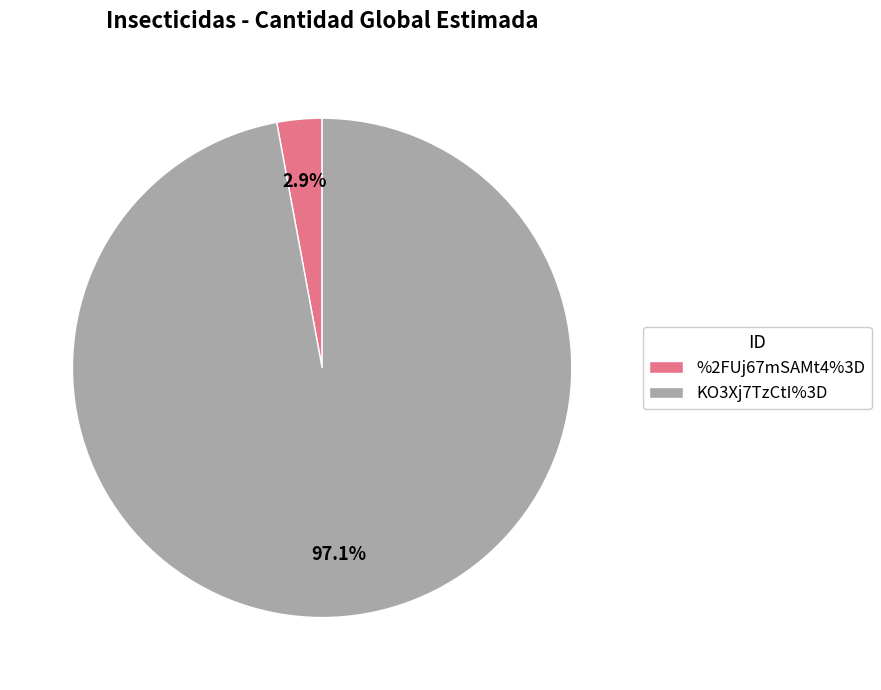

The KO3Xj7TzCtI%3D slice represents 87% of the pie. True or false?

False